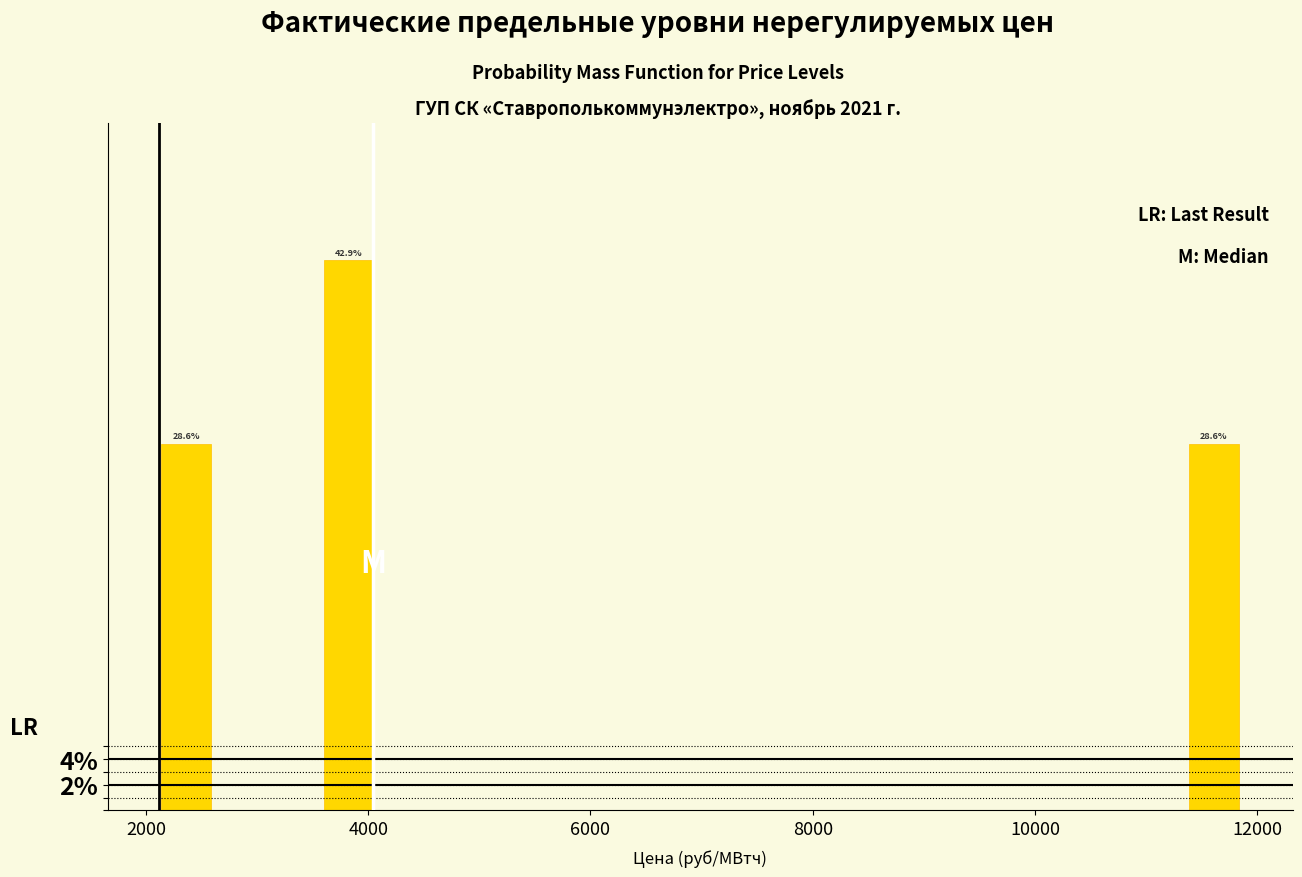

Around what value on the x-axis is the tallest bar? Give the approximate position of its centre, as read against the axis.

3800